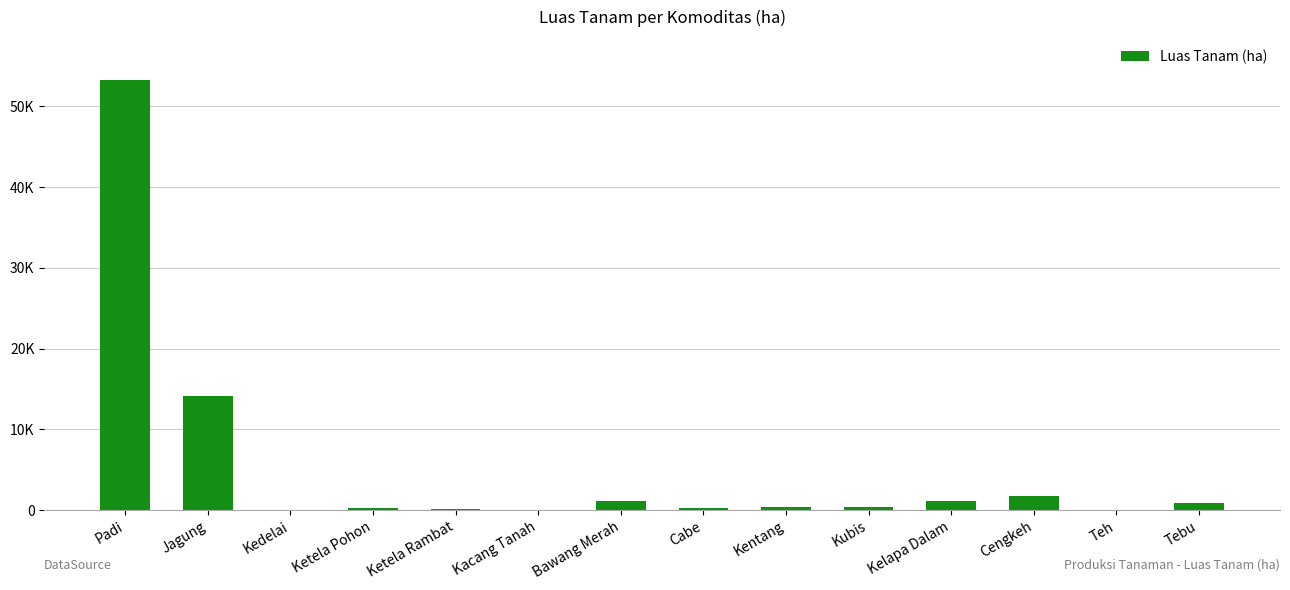

True or false: the data shows 889.8 at Tebu.

True